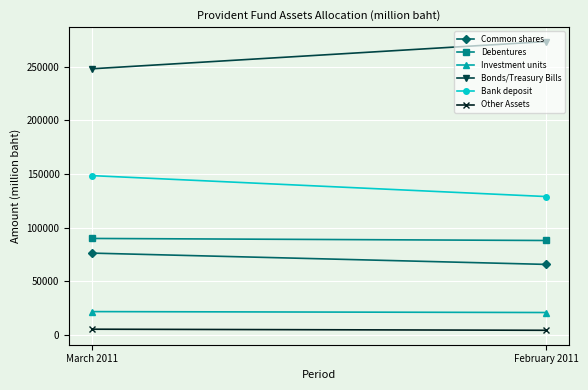

At which label does Bonds/Treasury Bills reach its minimum?

March 2011